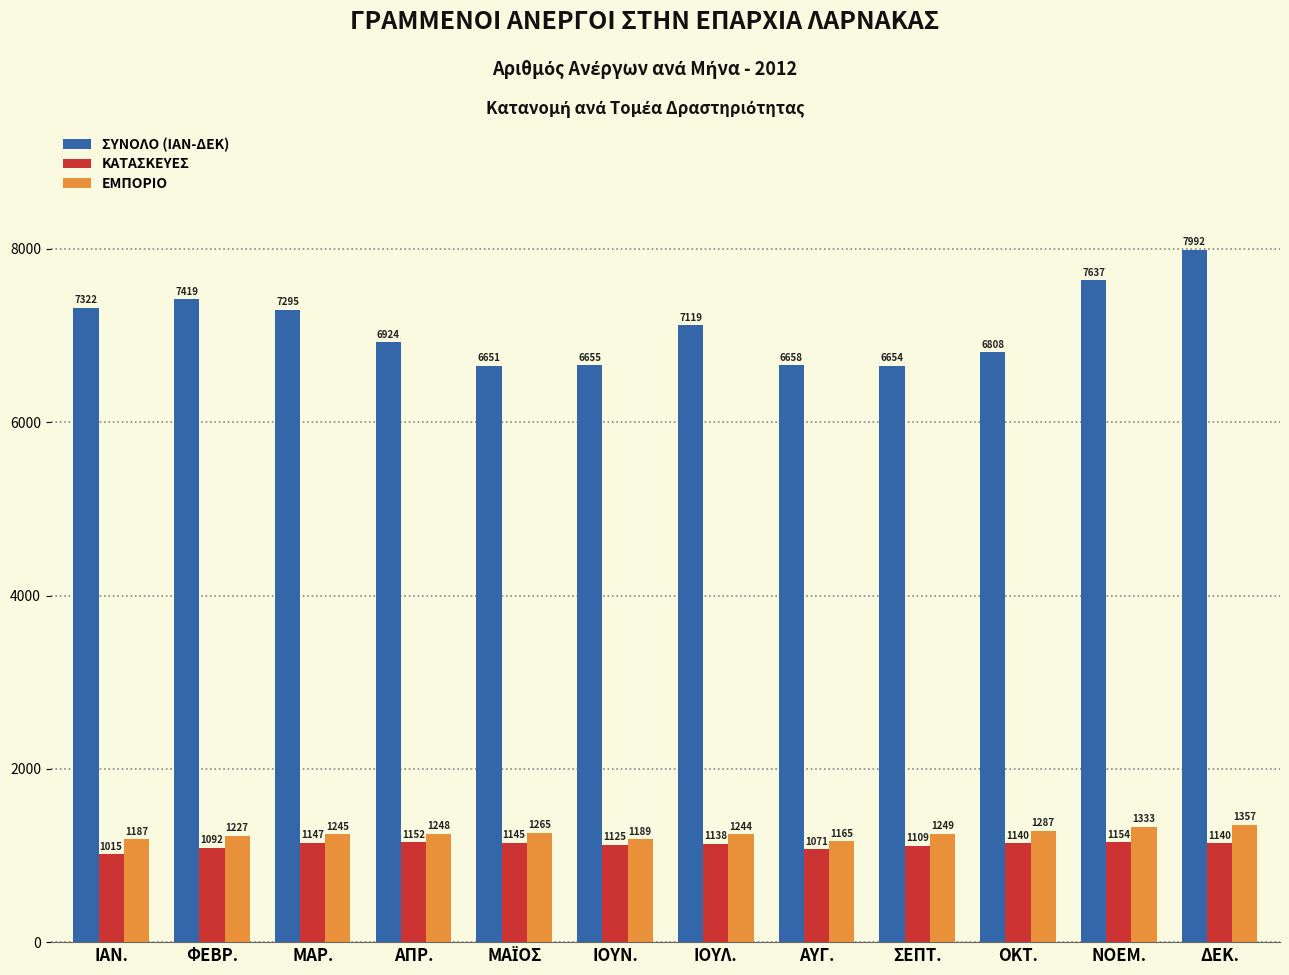

What are all the series names shown in the legend?

ΣΥΝΟΛΟ (ΙΑΝ-ΔΕΚ), ΚΑΤΑΣΚΕΥΕΣ, ΕΜΠΟΡΙΟ